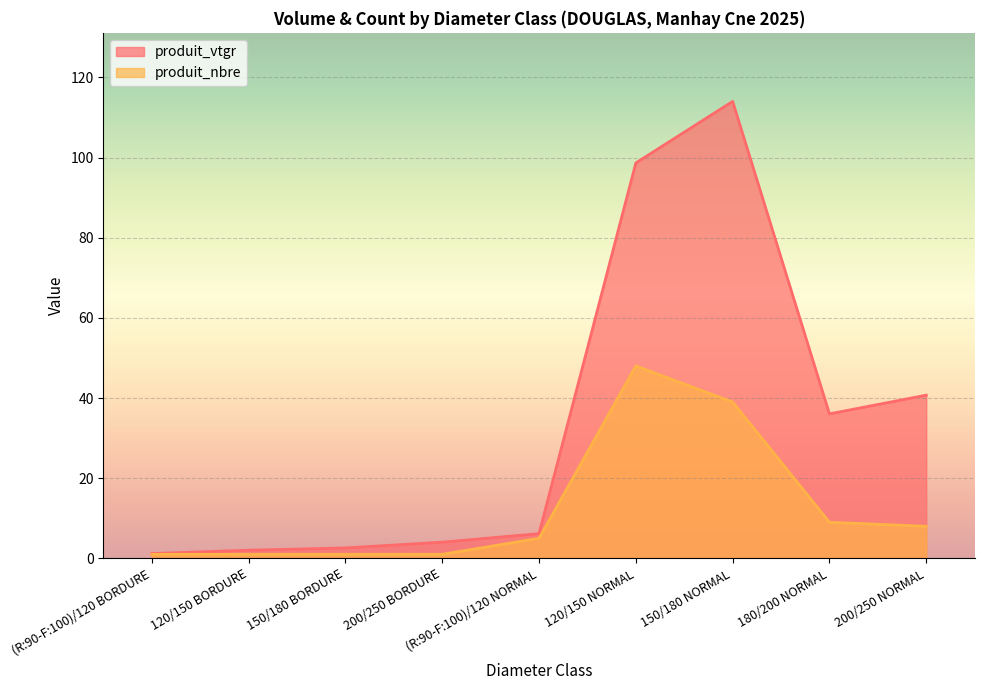

What are all the series names shown in the legend?

produit_vtgr, produit_nbre